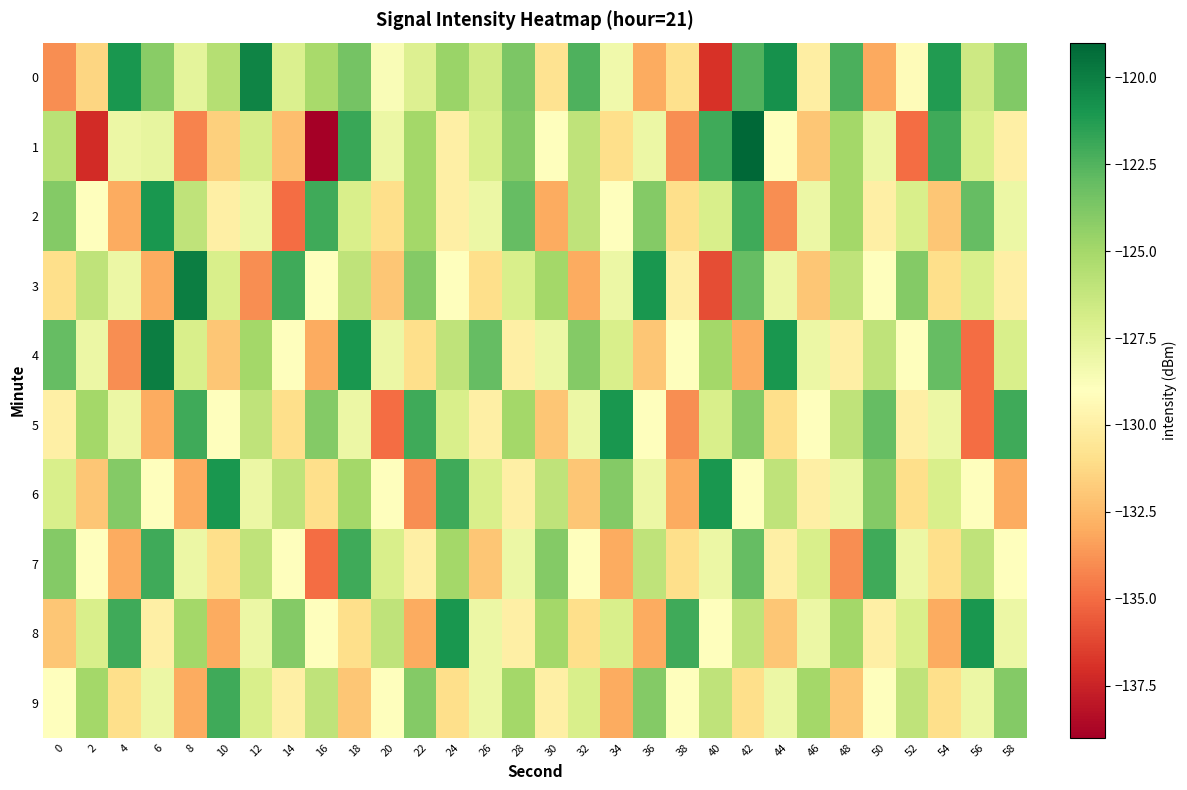

Which series has the largest range (max minus min)?

1